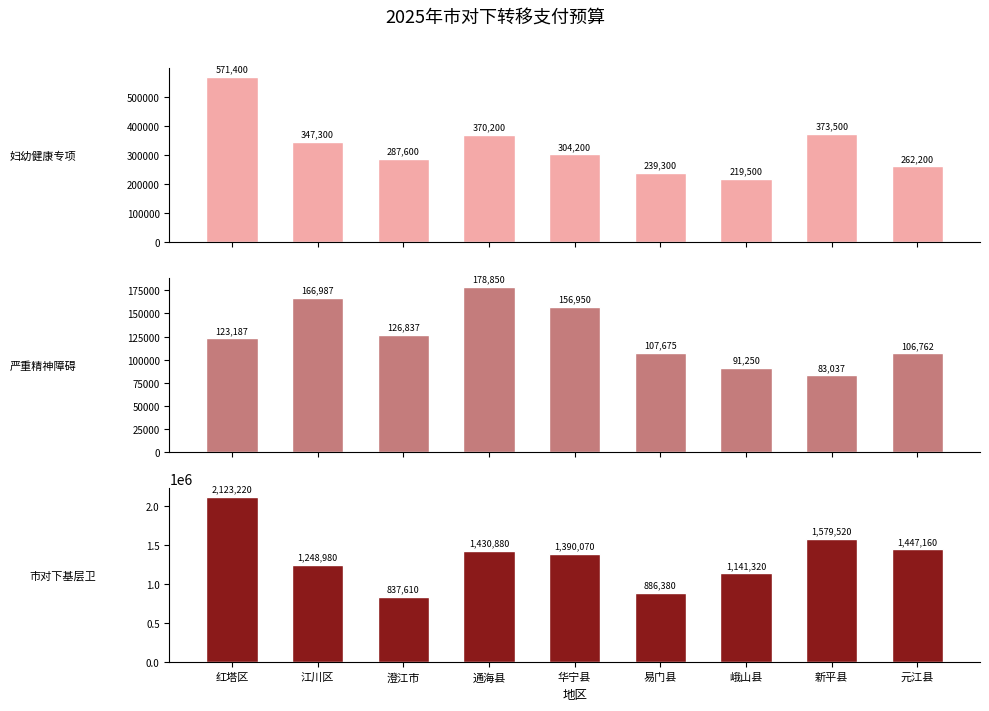

At which label does 市对下基层卫生保障资金 first exceed 1390070?

红塔区